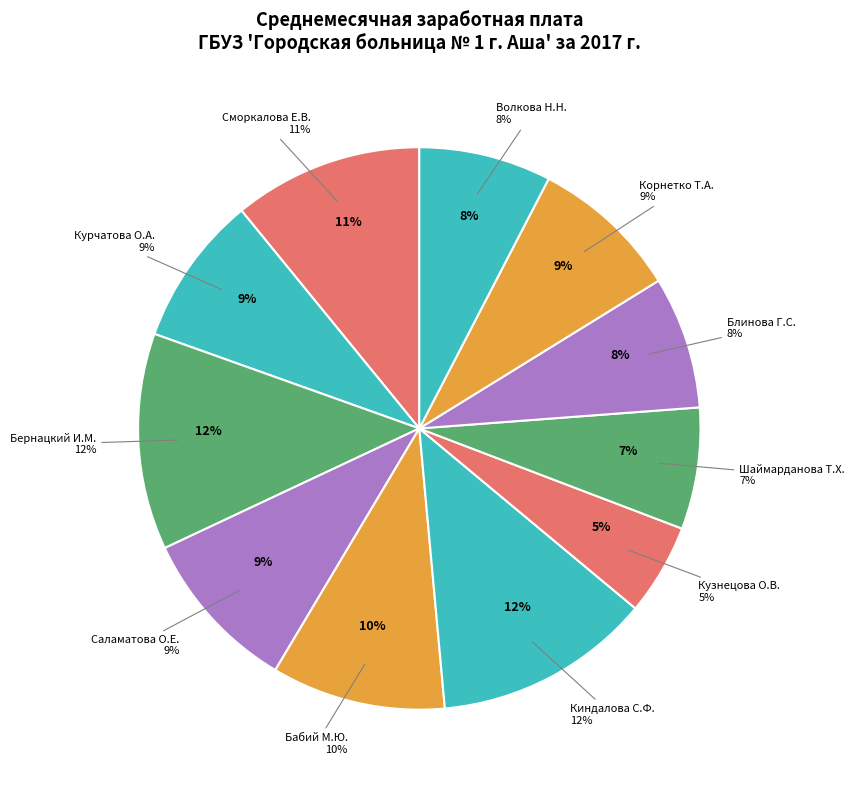

To the nearest percent, what portion does Бабий М.Ю. represent?

10%